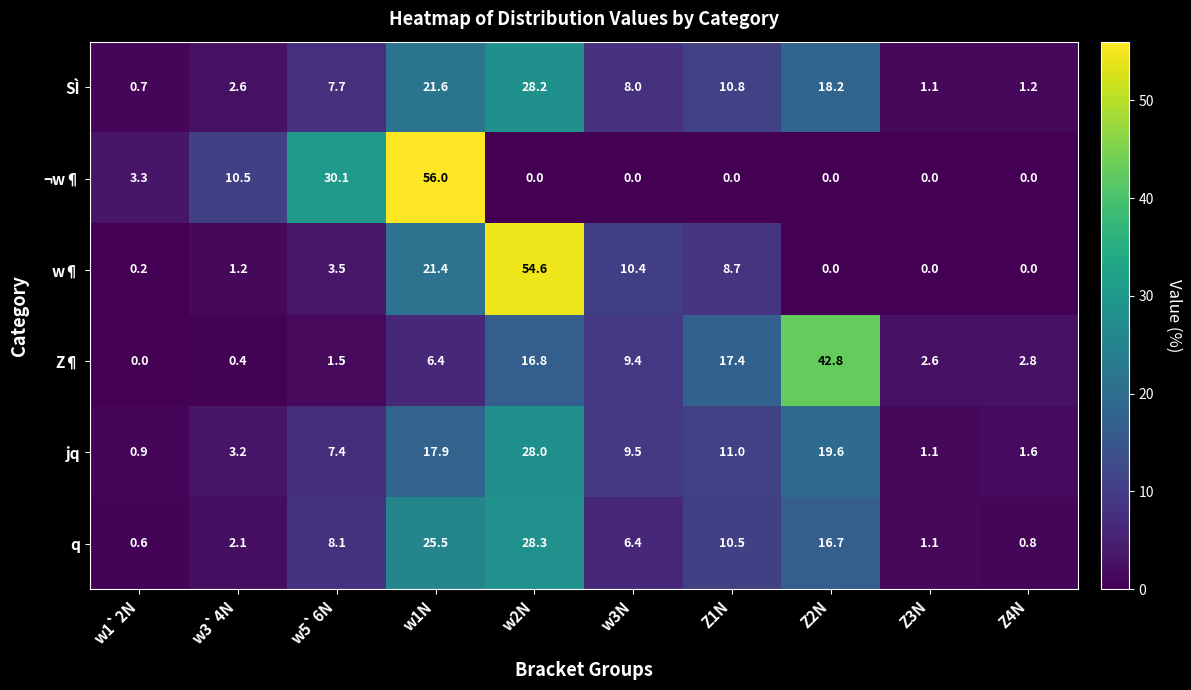

Which category has the highest value across all series?

w1N